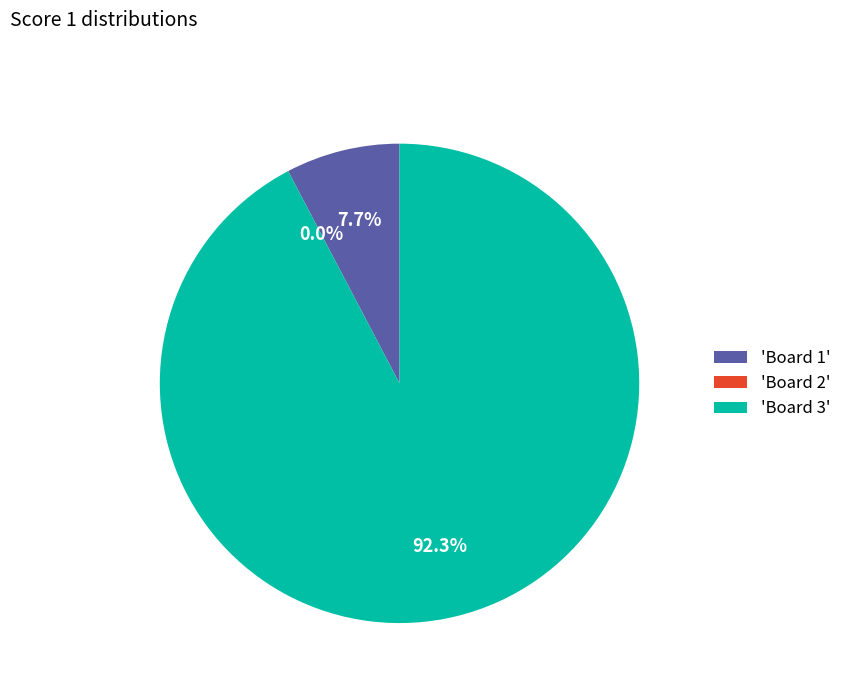

How many slices are in this pie chart?

3